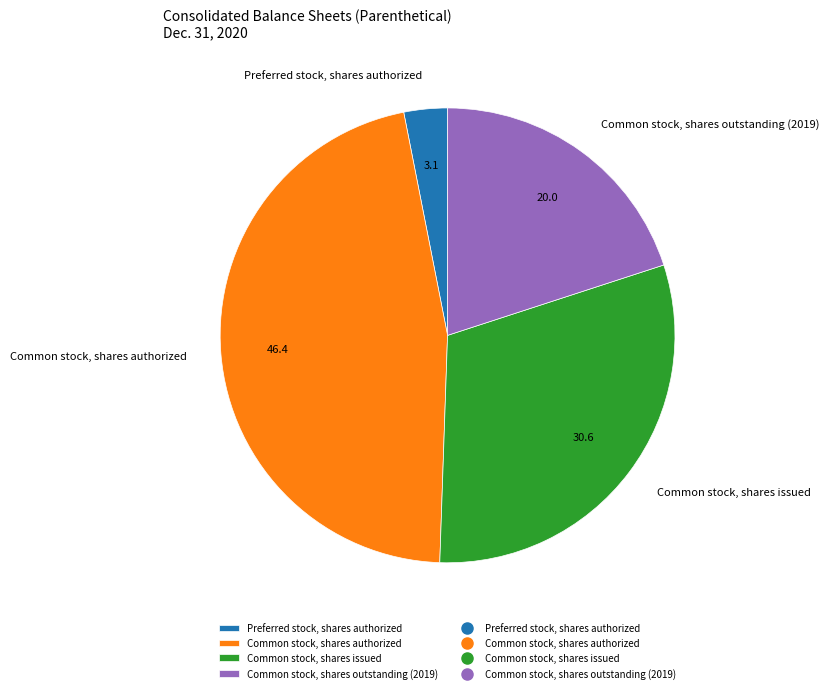

The Common stock, shares authorized slice represents 46% of the pie. True or false?

True